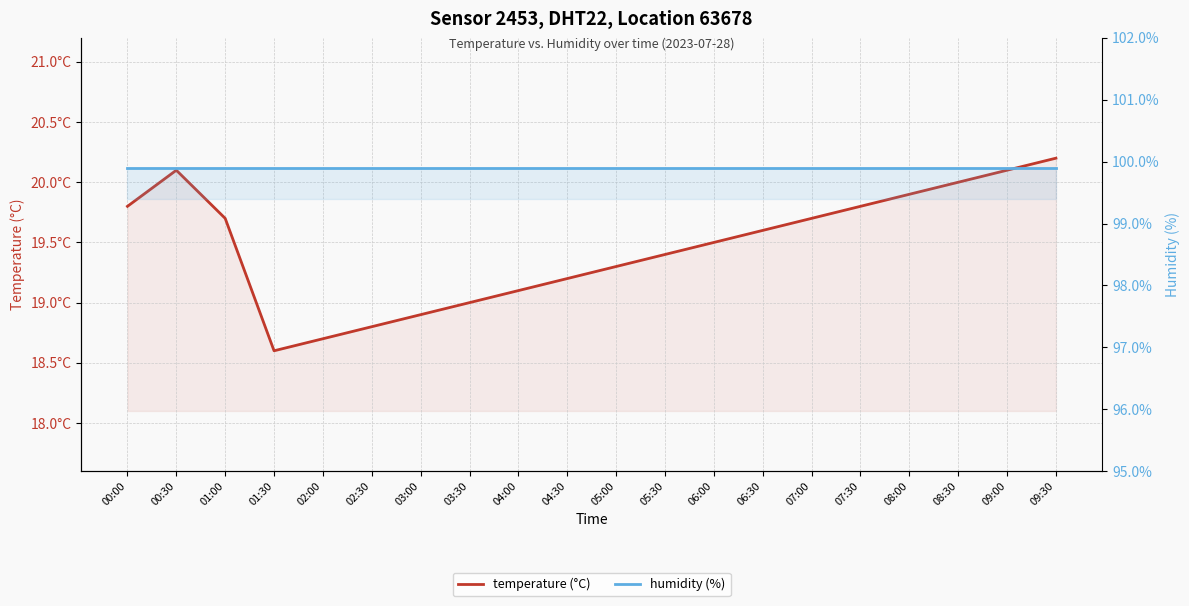

Reading right to left, extract all data points from this chart.

temperature (°C): 20.2	20.1	20.0	19.9	19.8	19.7	19.6	19.5	19.4	19.3	19.2	19.1	19.0	18.9	18.8	18.7	18.6	19.7	20.1	19.8
humidity (%): 99.9	99.9	99.9	99.9	99.9	99.9	99.9	99.9	99.9	99.9	99.9	99.9	99.9	99.9	99.9	99.9	99.9	99.9	99.9	99.9